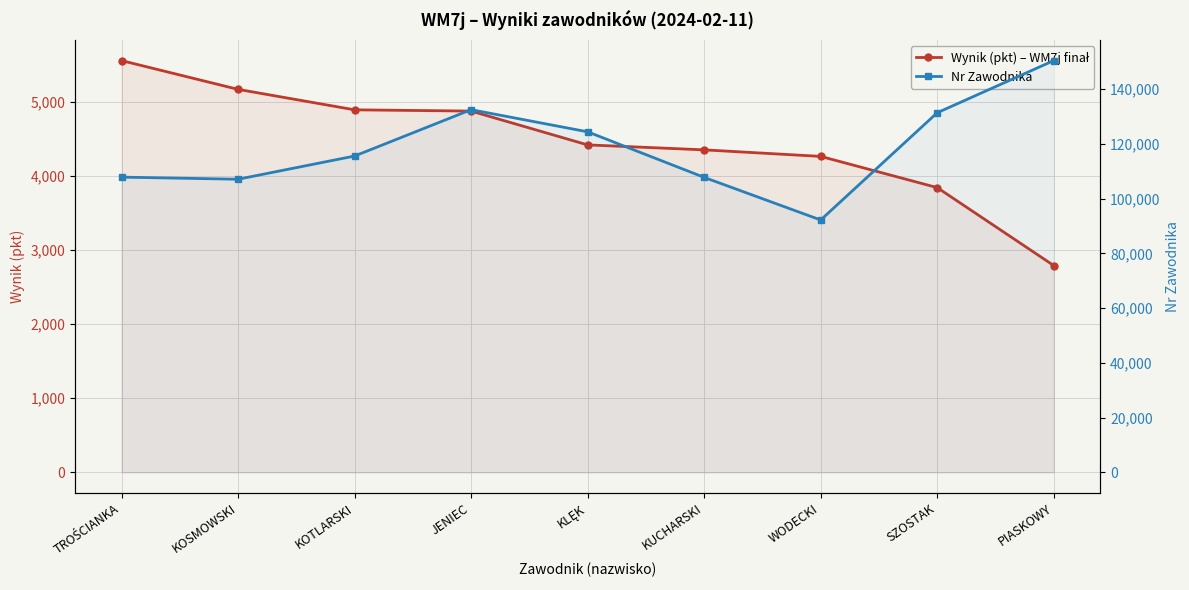

True or false: Wynik (pkt) – WM7j finał and Nr Zawodnika intersect in this chart.

False